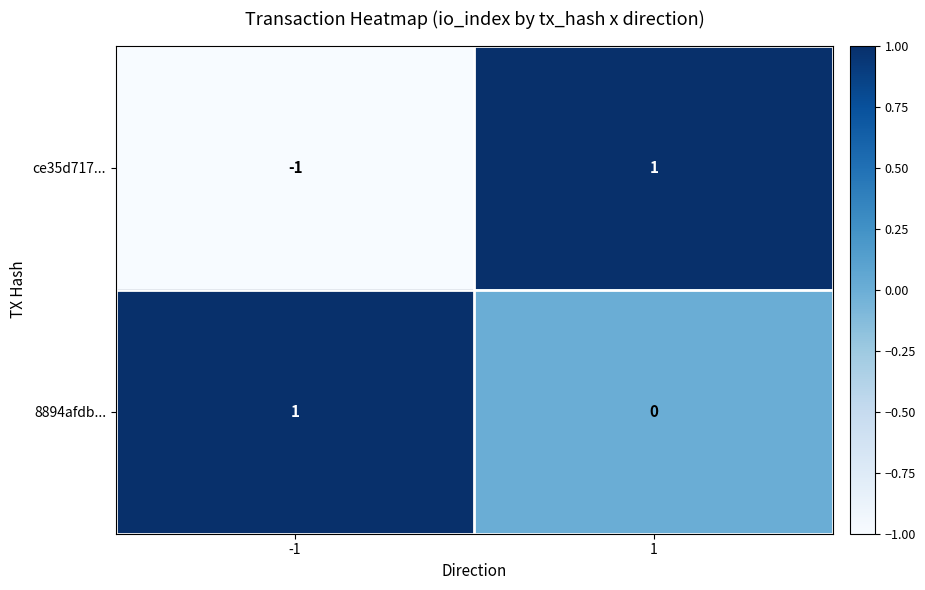

List the labels in order of 8894afdb... value, largest first.

-1, 1